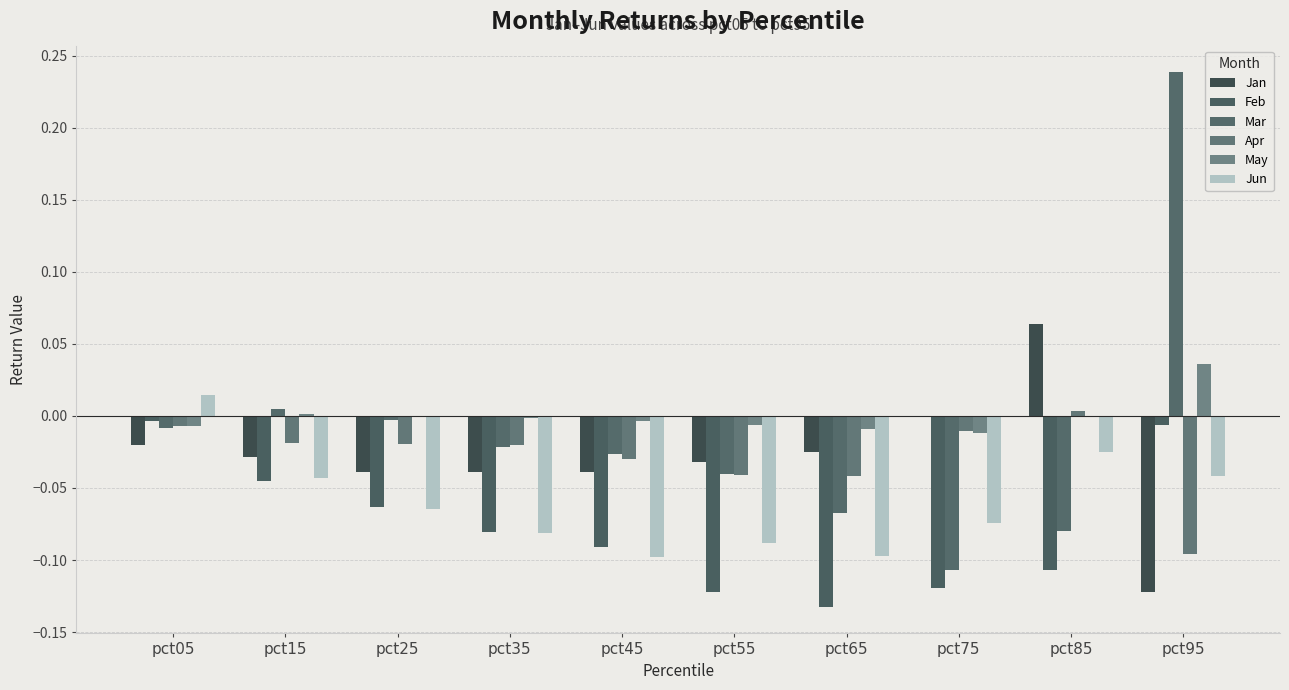

The Jun series shows -0.1 at pct35. True or false?

False